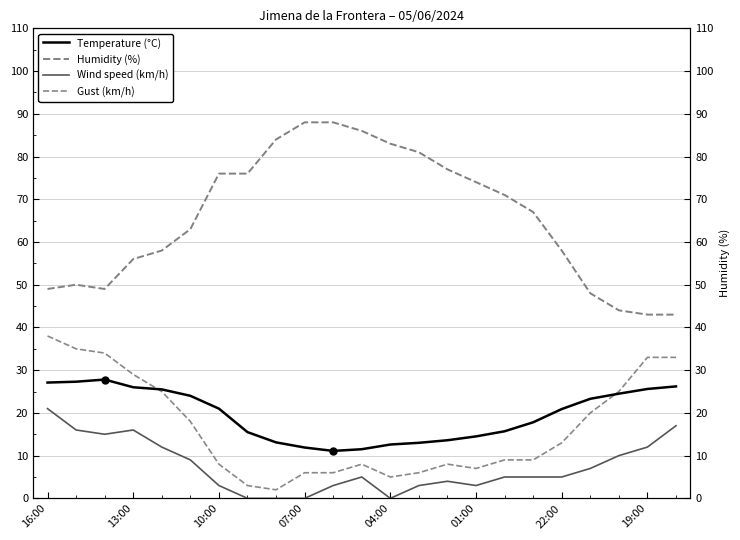

What is the label of the 23rd point from the right?

16:00